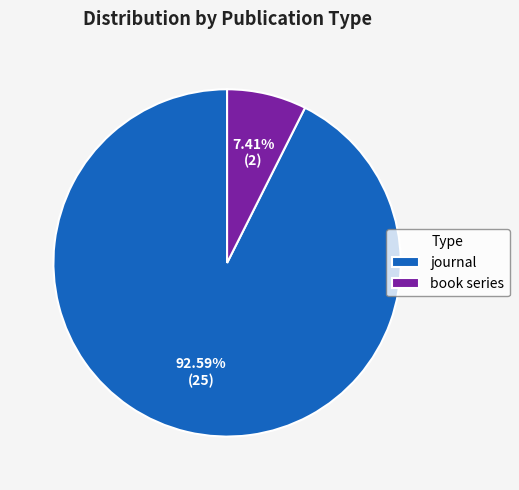

Rank the categories by value from highest to lowest.

journal, book series